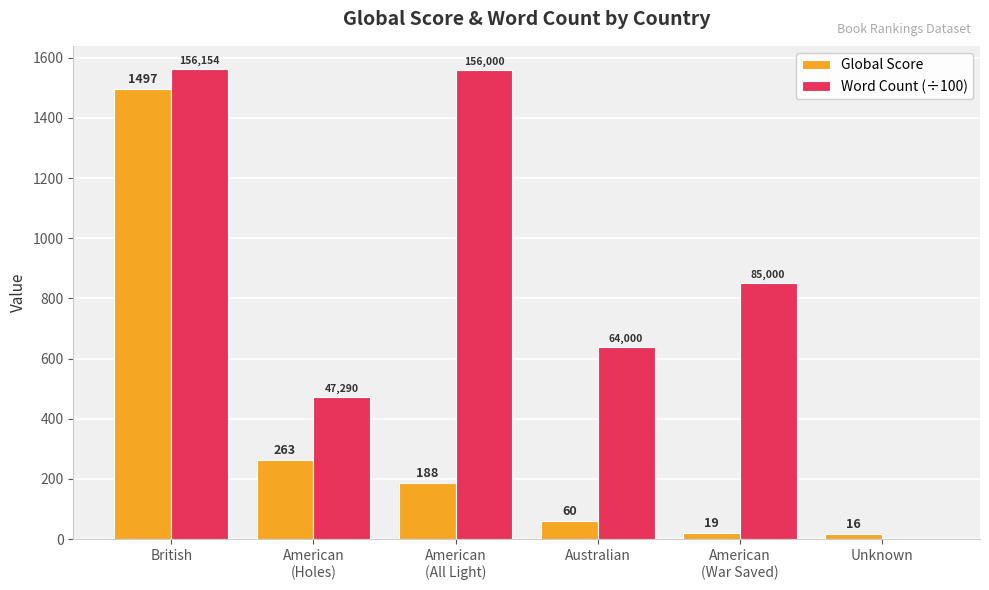

At which label is Global Score closest to 756?

American
(Holes)